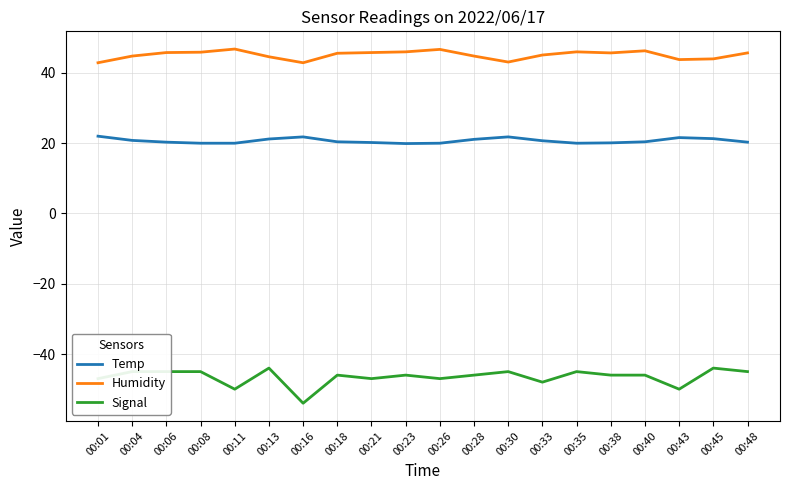

What is the total value across all series at 00:35?

21.0